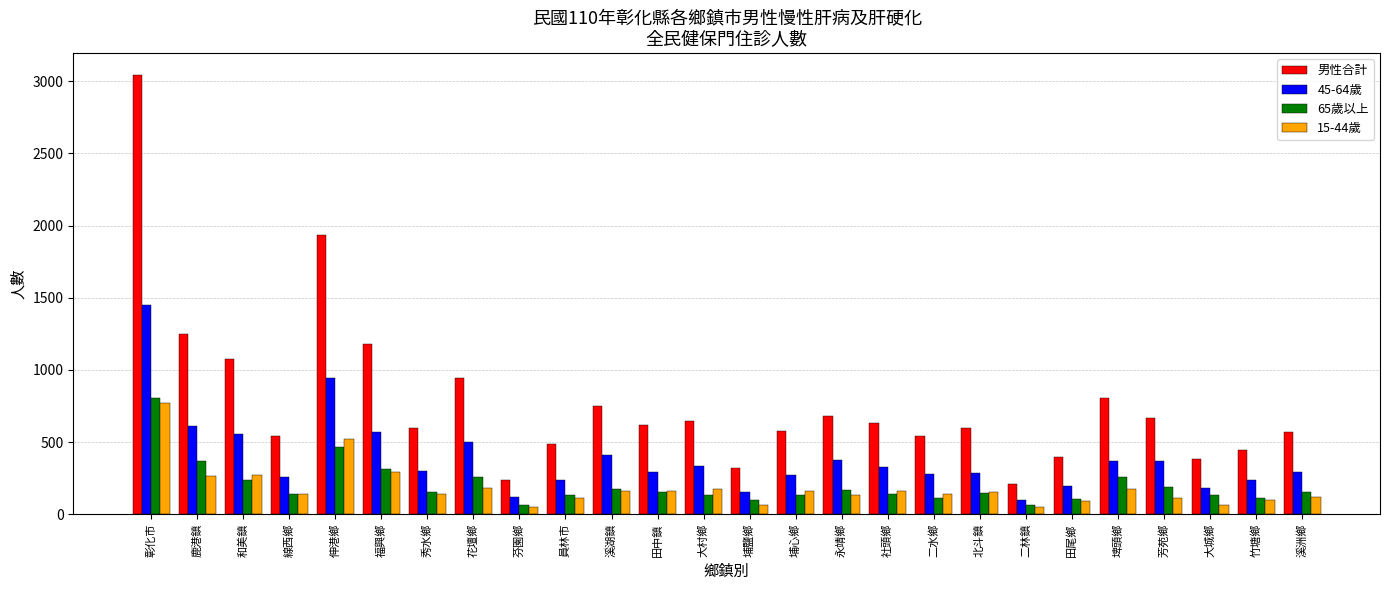

How many bars are there in total?

104